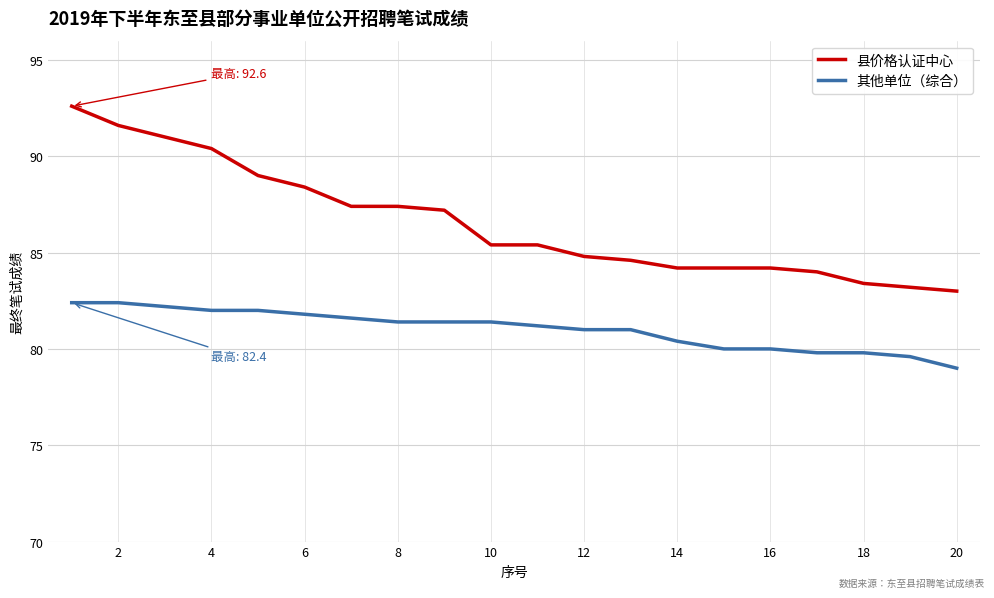

Reading left to right, transcribe all the data shown in this chart.

县价格认证中心: 92.6	91.6	91.0	90.4	89.0	88.4	87.4	87.4	87.2	85.4	85.4	84.8	84.6	84.2	84.2	84.2	84.0	83.4	83.2	83.0
其他单位（综合）: 82.4	82.4	82.2	82.0	82.0	81.8	81.6	81.4	81.4	81.4	81.2	81.0	81.0	80.4	80.0	80.0	79.8	79.8	79.6	79.0